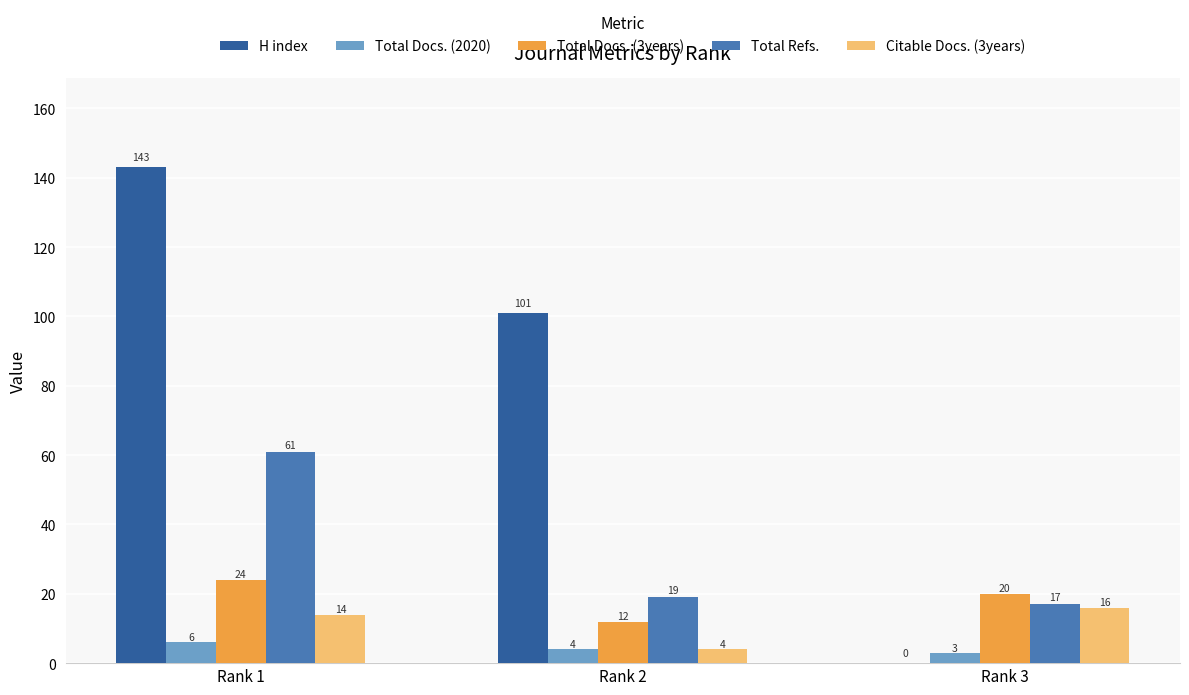

The H index series shows 0 at Rank 3. True or false?

True